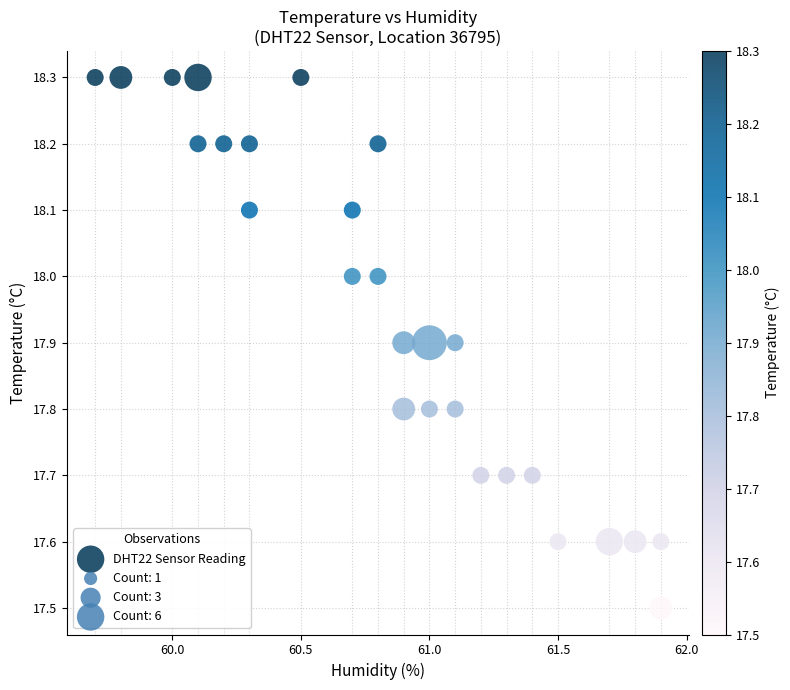

What Y value in the scatter plot is closest to 17?

17.5